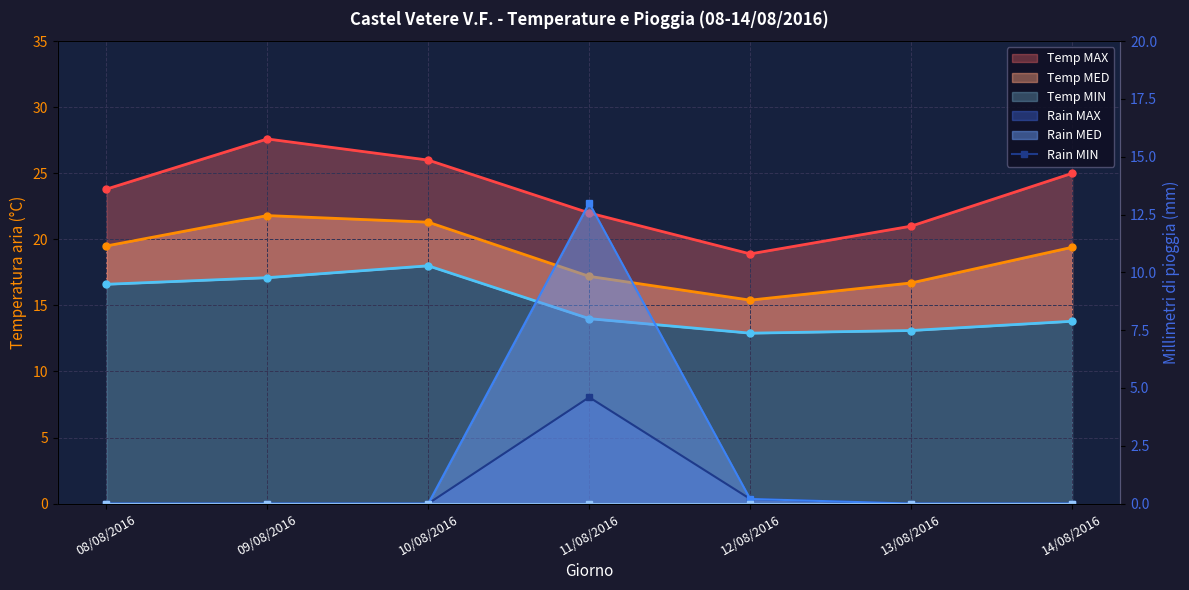

At which label is Rain MAX line closest to 2?

12/08/2016